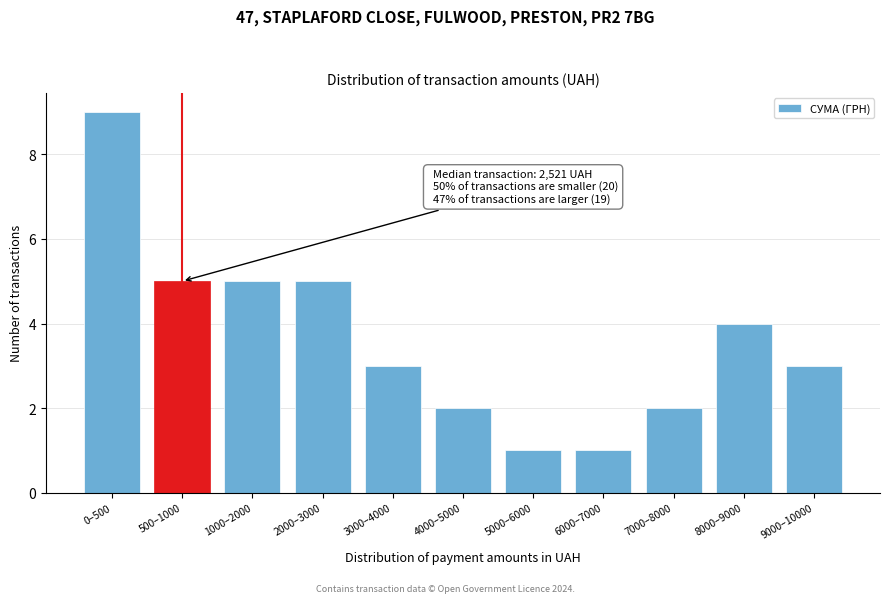

Reading right to left, extract all data points from this chart.

3	4	2	1	1	2	3	5	5	5	9